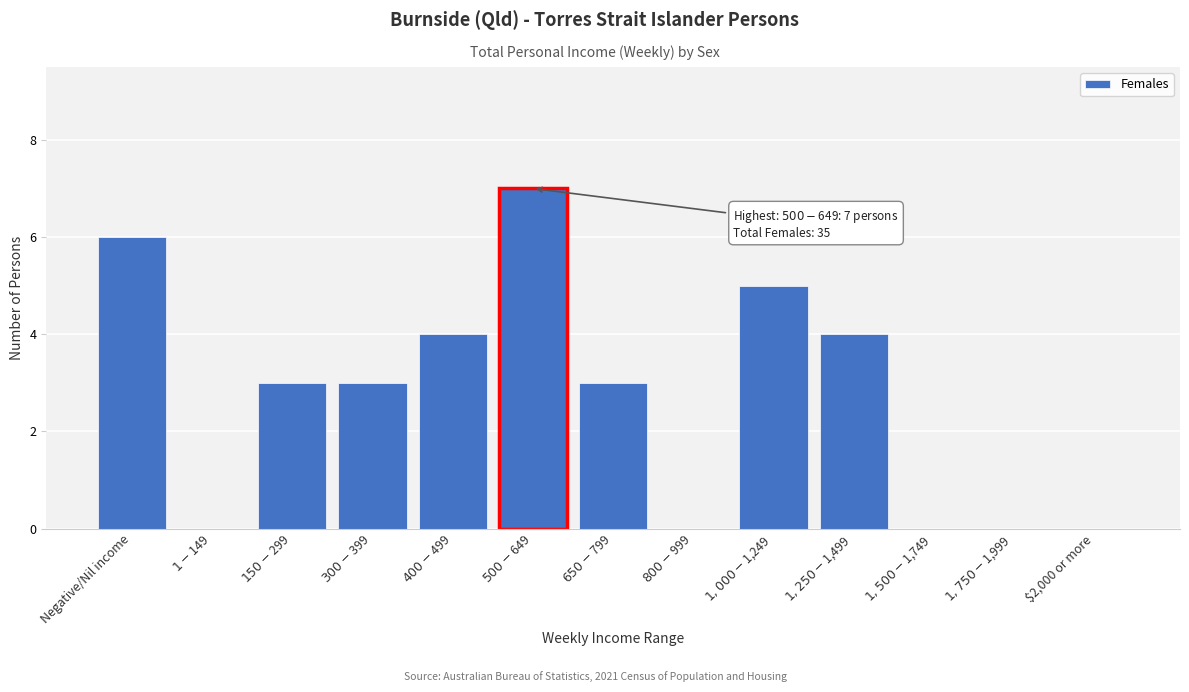

What is the greatest value displayed?

7